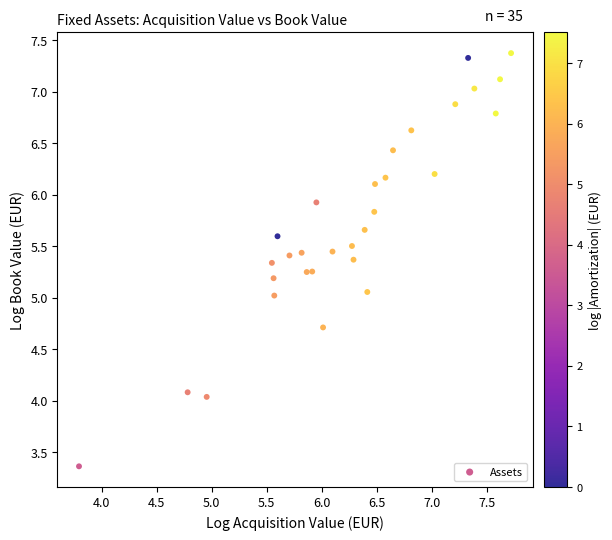

What is the range of Y values (max minus min)?

4.0